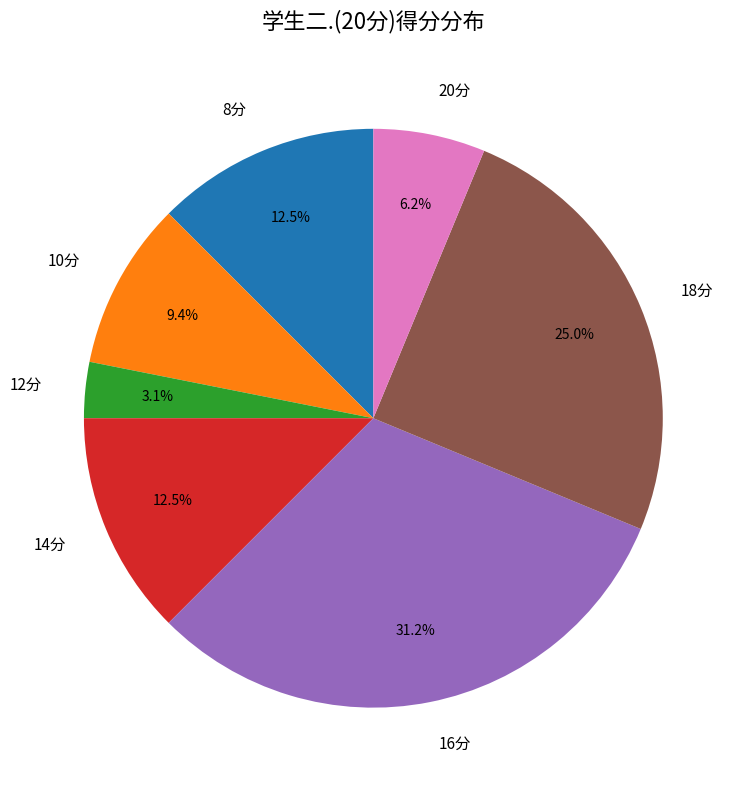

What portion of the pie excludes 12分?

96.9%